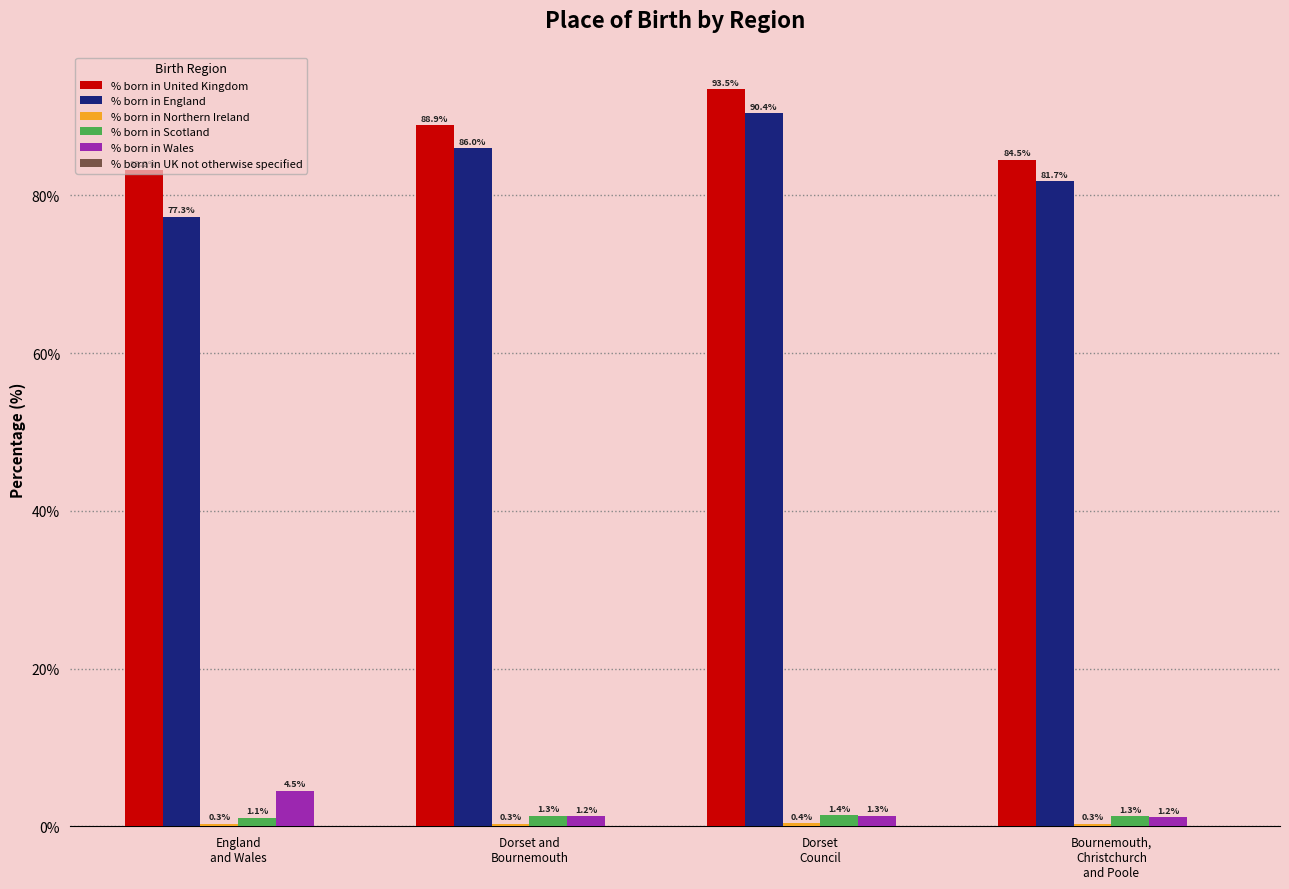

How many % born in Scotland values are between 1 and 2?

4